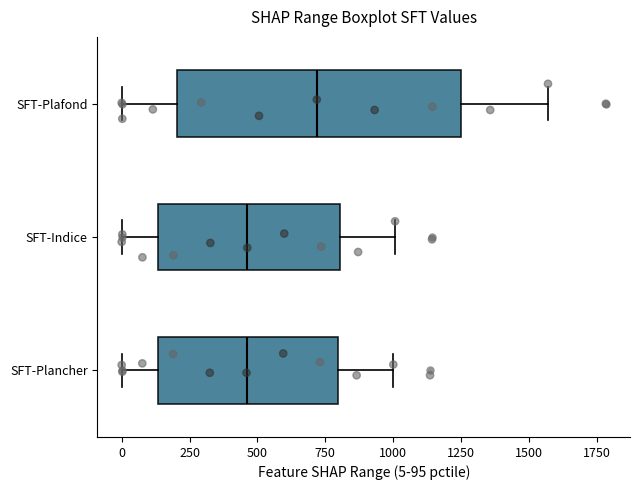

Which box's median line is the furthest to the right?

SFT-Plafond